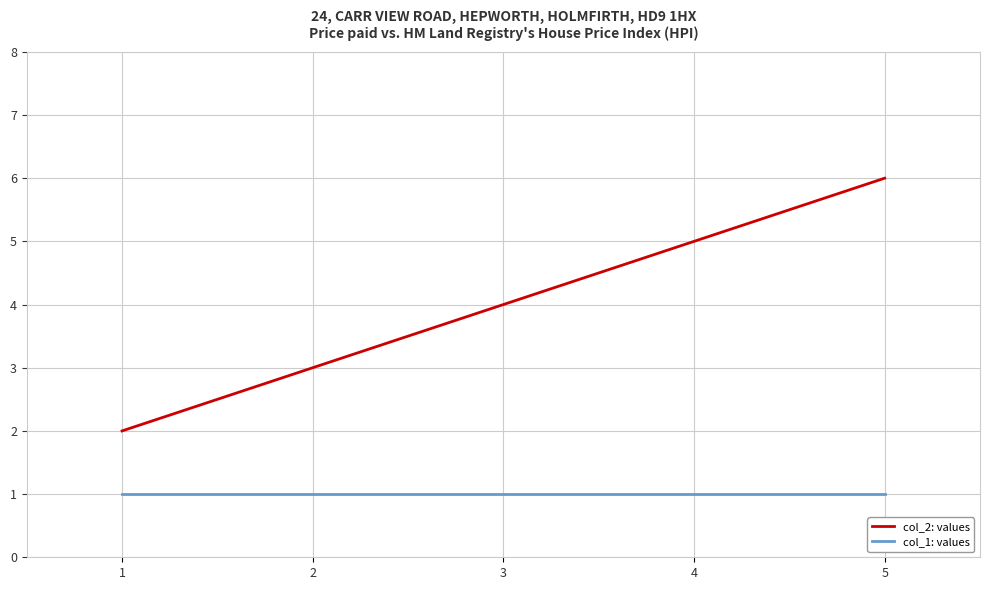

How many values in the col_2: values series are below 4?

2